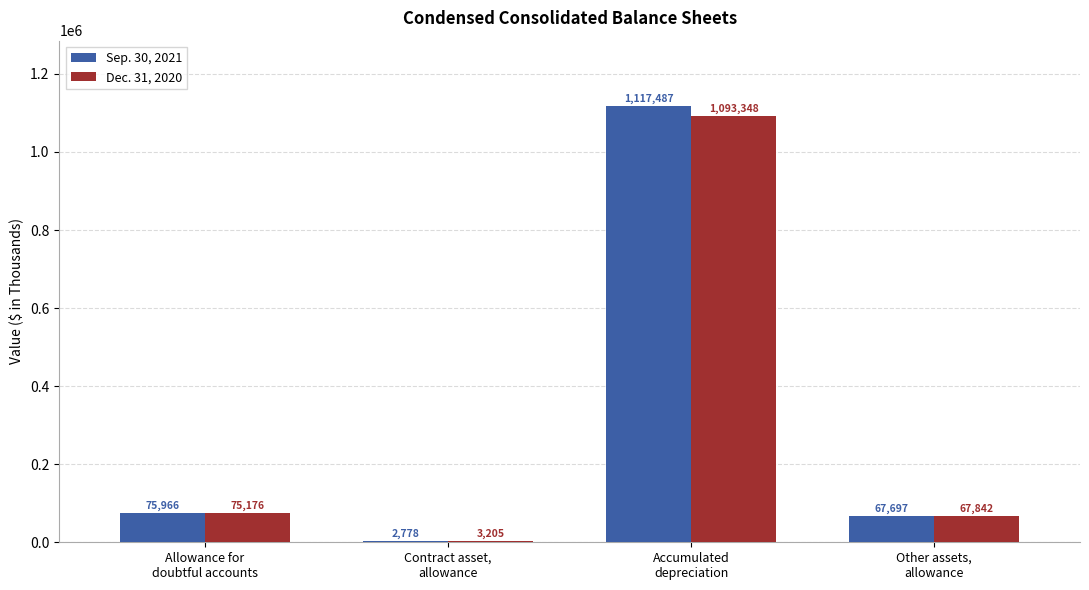

What is the sum of all Sep. 30, 2021 values?

1263928